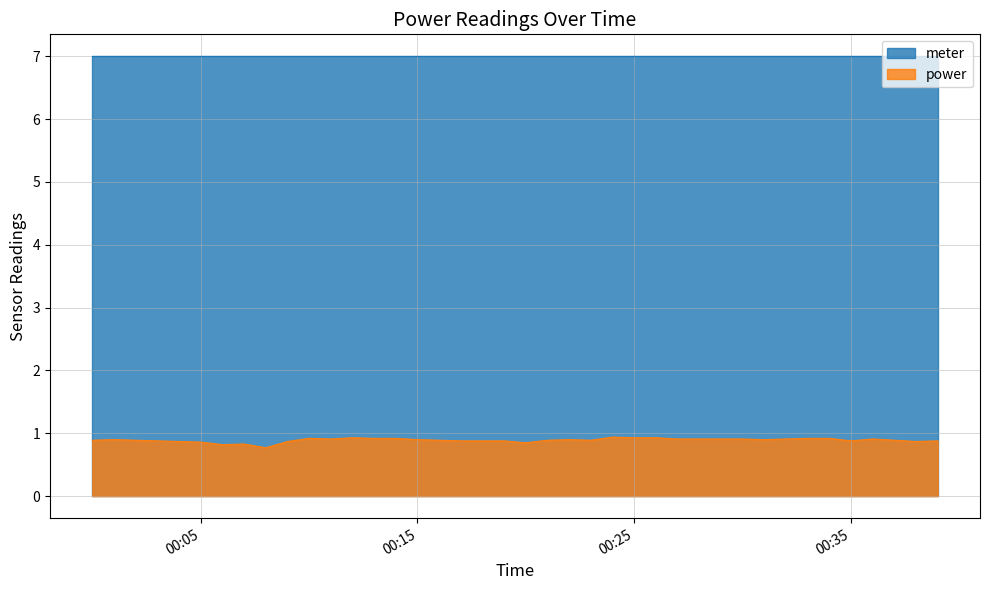

What is the maximum value shown in the chart?

7.0